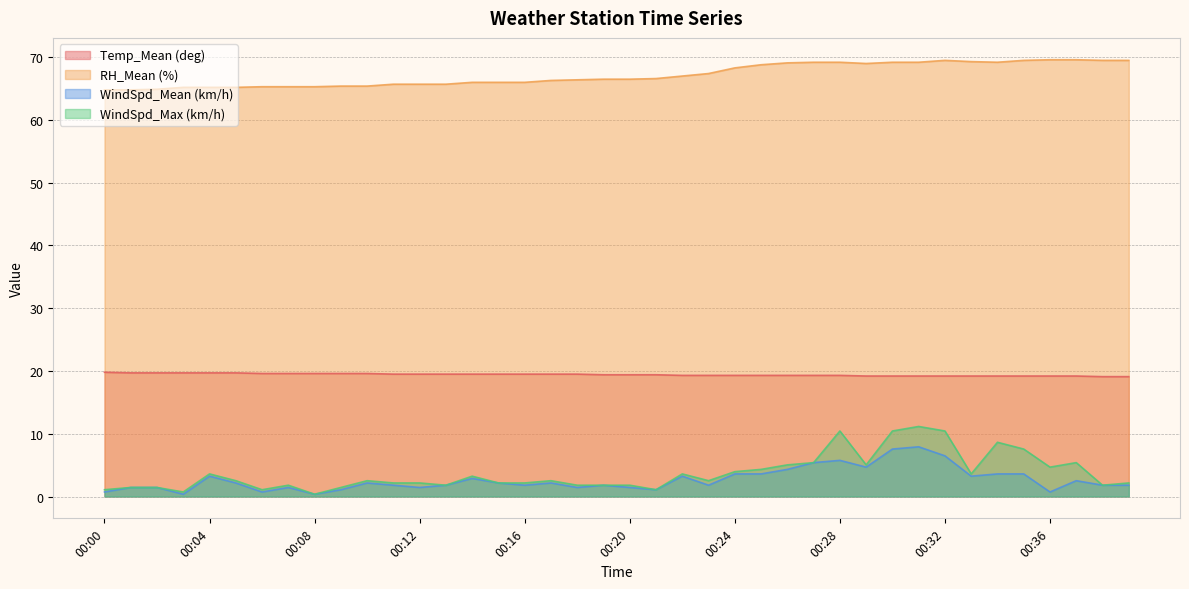

How many lines are shown in the chart?

4